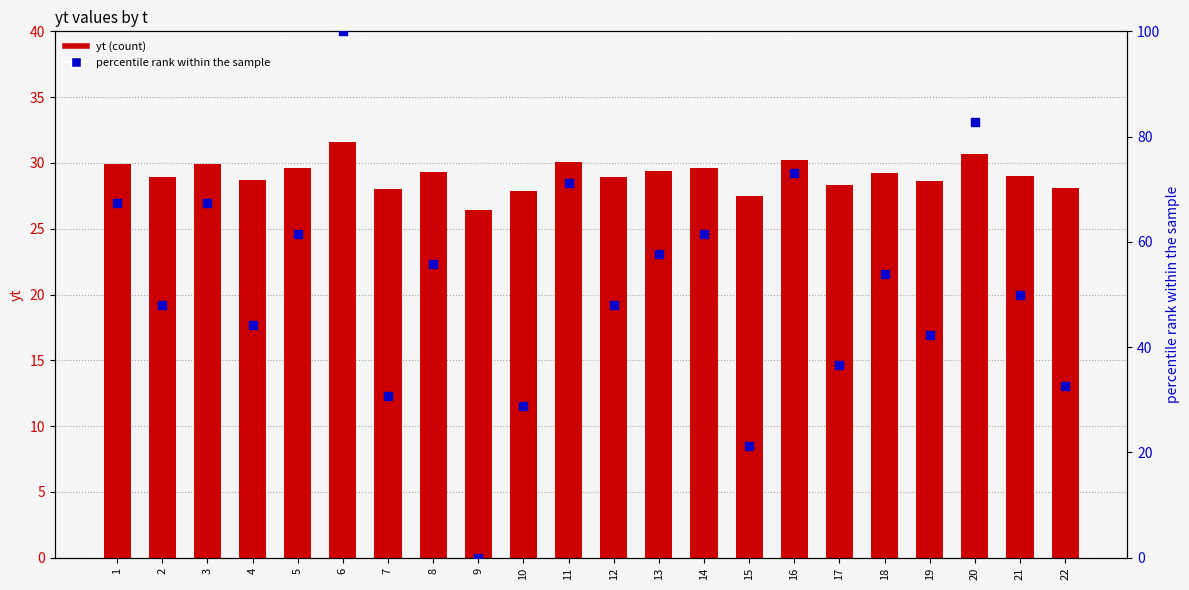

Which series reaches the minimum Y coordinate?

percentile rank within the sample